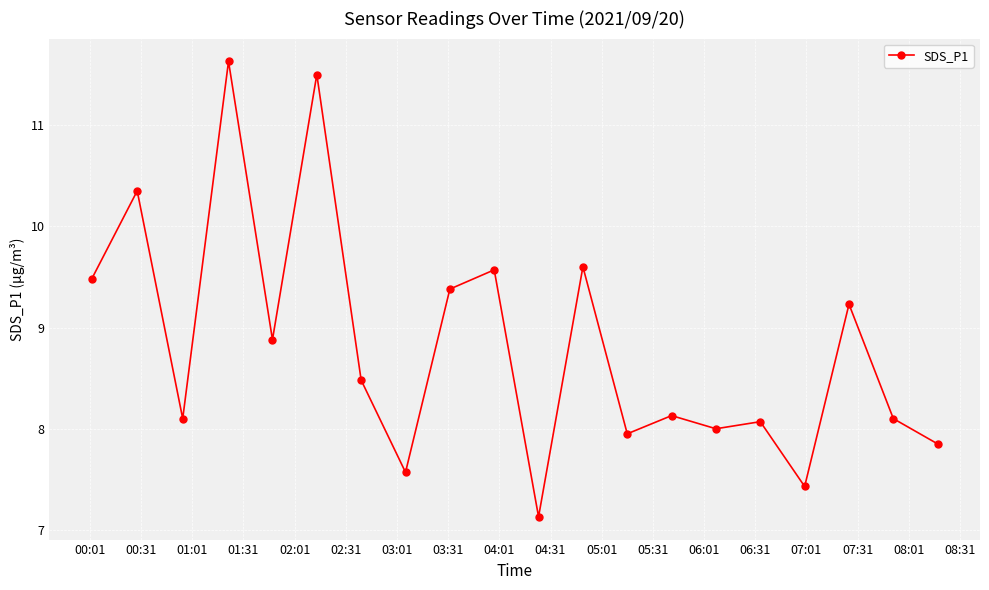

What is the value of the 11th point from the left?

7.1